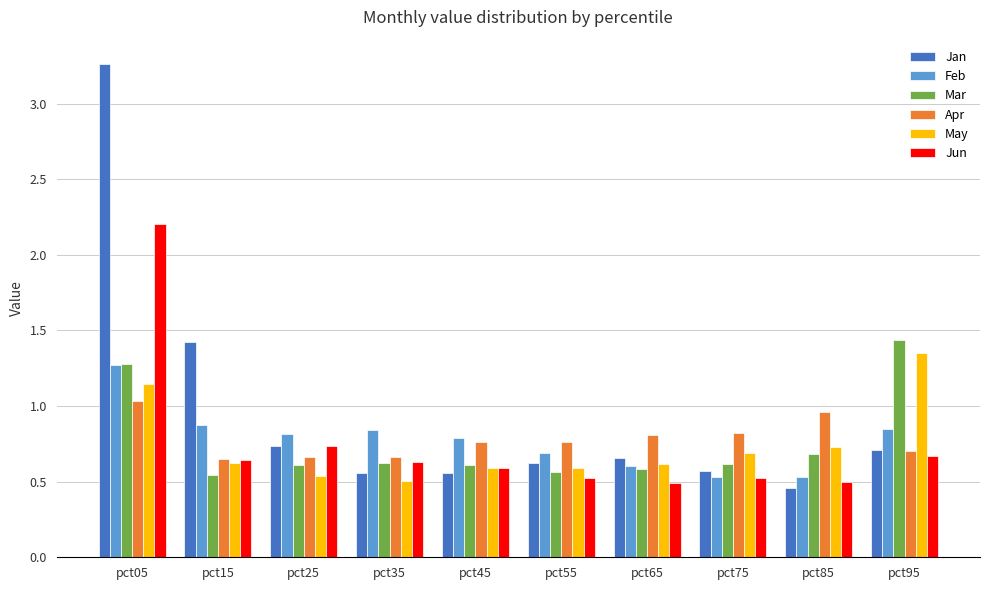

Which category has the highest value in the Mar series?

pct95